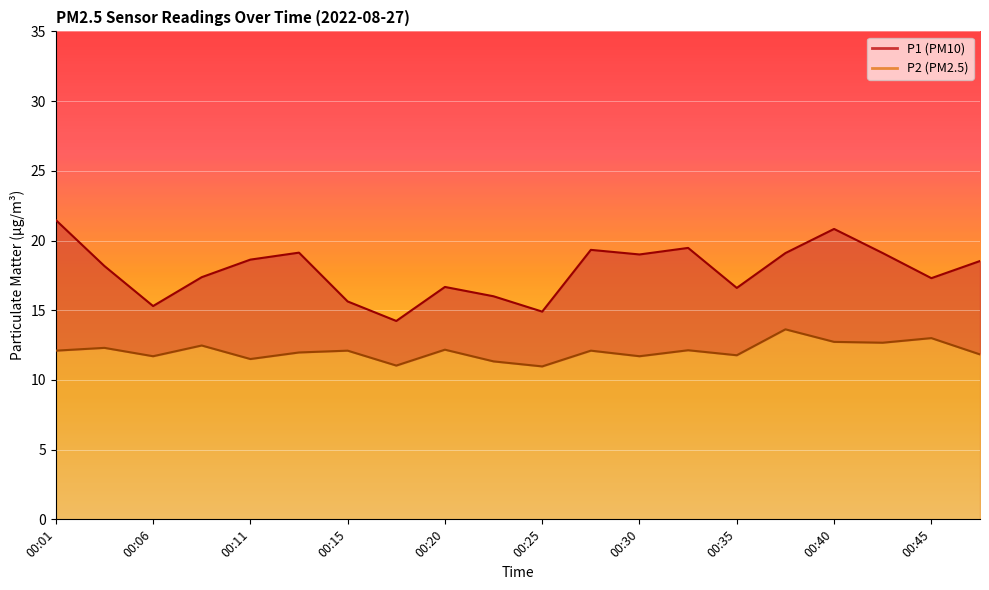

True or false: P2 has a value of 5.0 at 00:18.

False